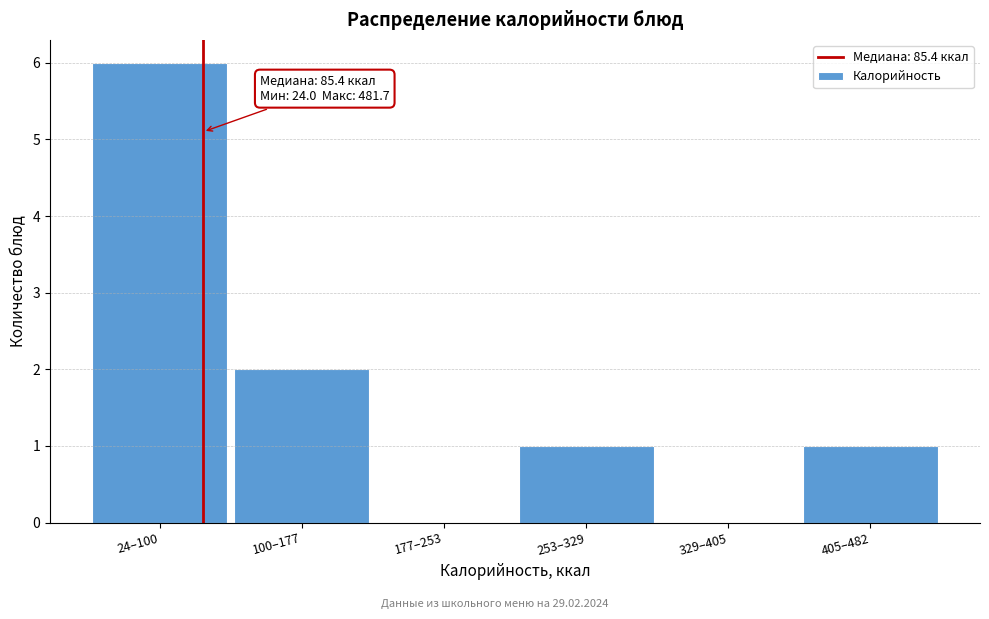

Reading right to left, extract all data points from this chart.

405–482=1	329–405=0	253–329=1	177–253=0	100–177=2	24–100=6